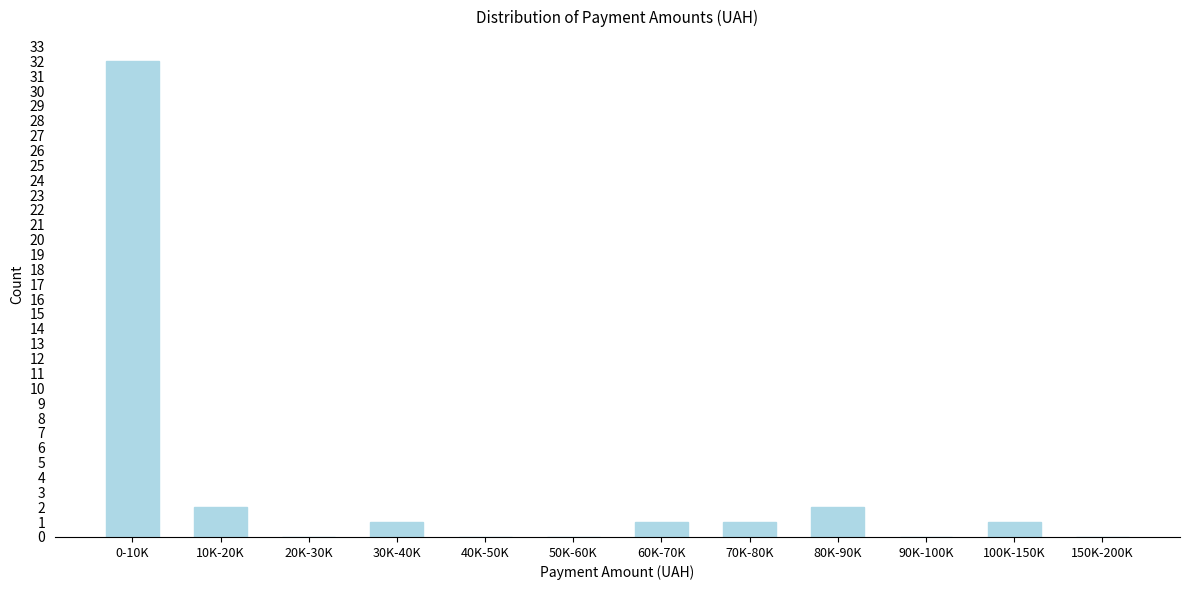

Reading right to left, transcribe all the data shown in this chart.

150K-200K=0	100K-150K=1	90K-100K=0	80K-90K=2	70K-80K=1	60K-70K=1	50K-60K=0	40K-50K=0	30K-40K=1	20K-30K=0	10K-20K=2	0-10K=32